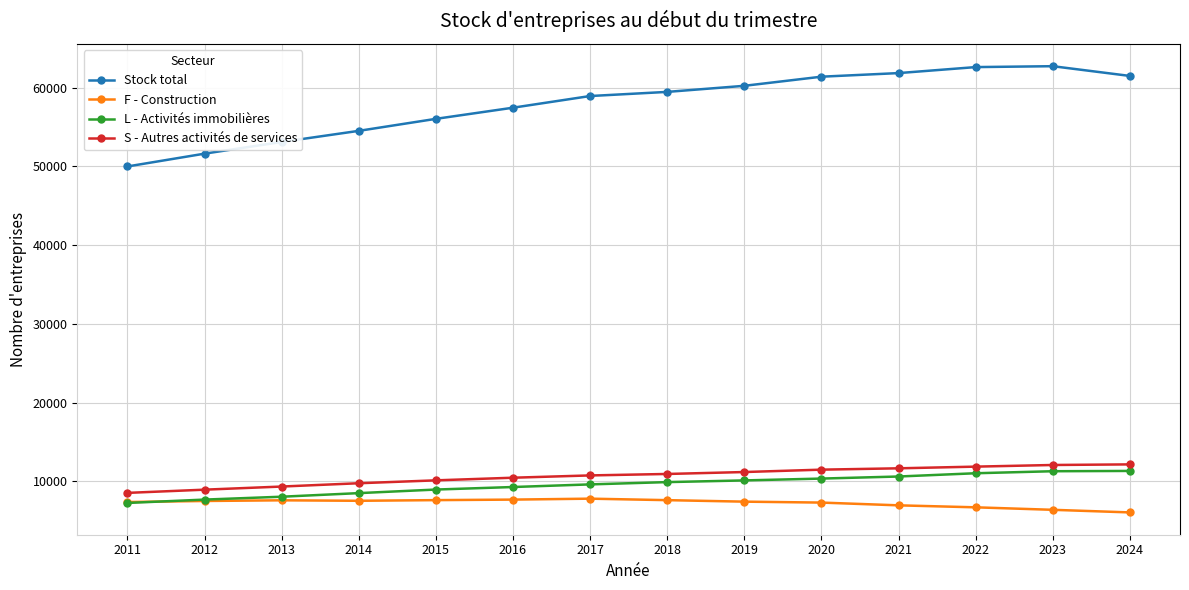

True or false: L - Activités immobilières and S - Autres activités de services intersect in this chart.

False